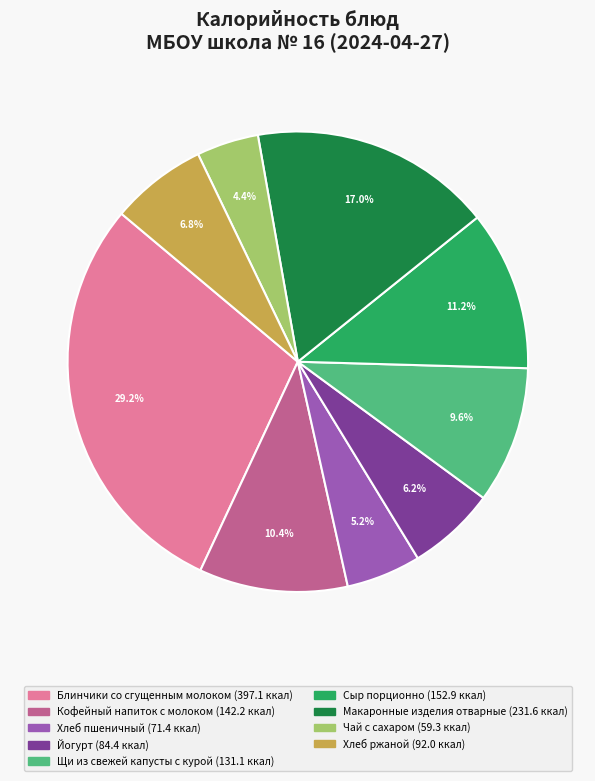

What percentage is the Хлеб ржаной slice, to the nearest percent?

7%